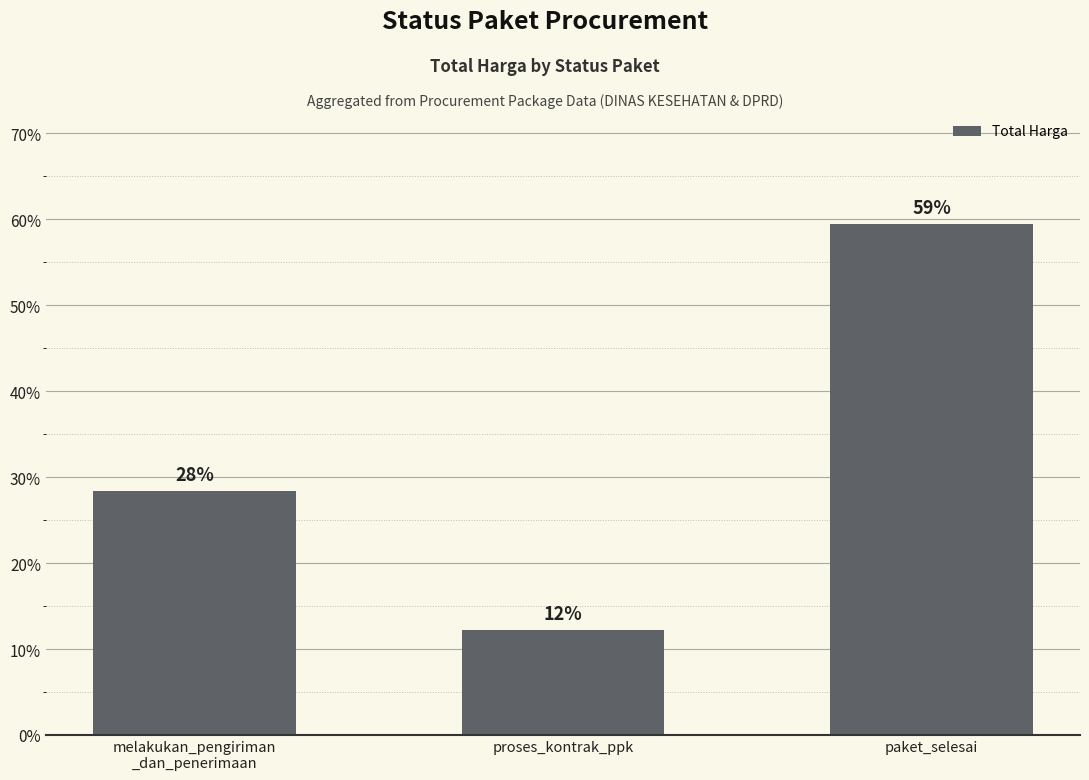

Reading left to right, extract all data points from this chart.

melakukan_pengiriman
_dan_penerimaan=28.4	proses_kontrak_ppk=12.2	paket_selesai=59.4